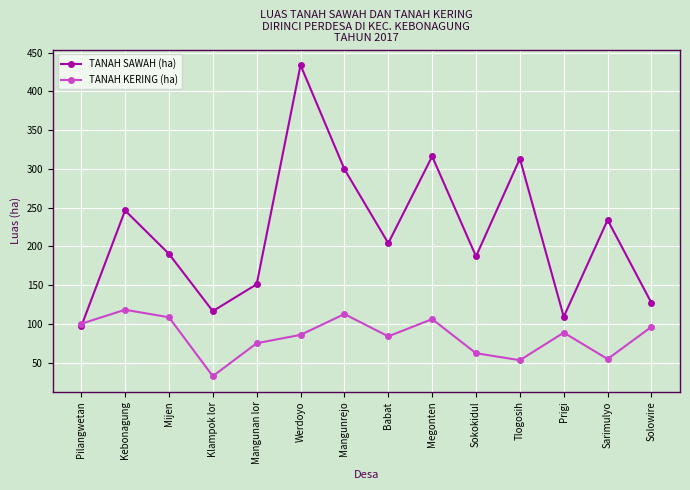

Between Pilangwetan and Mangunrejo, which series saw the biggest shift?

TANAH SAWAH (ha)